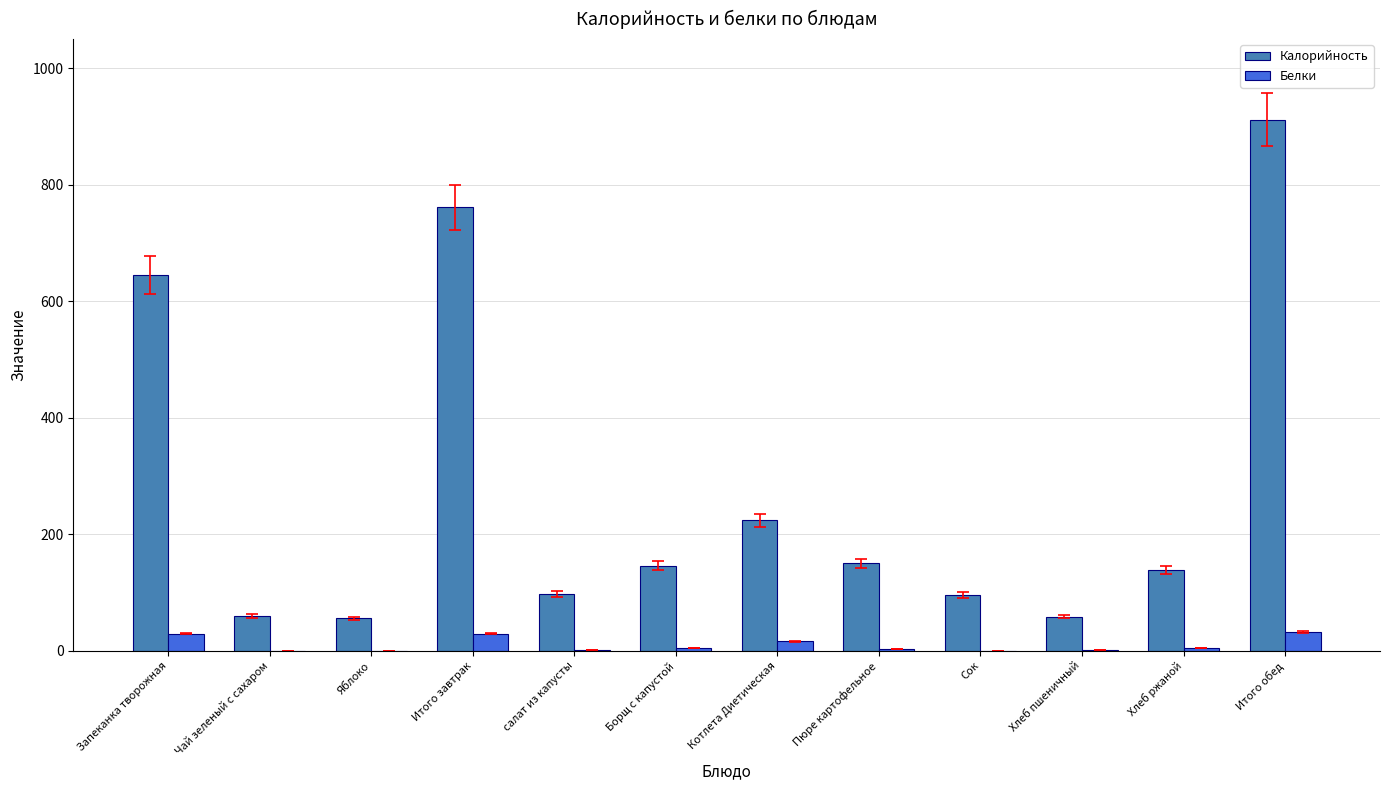

Which series has the largest total across all categories?

Калорийность